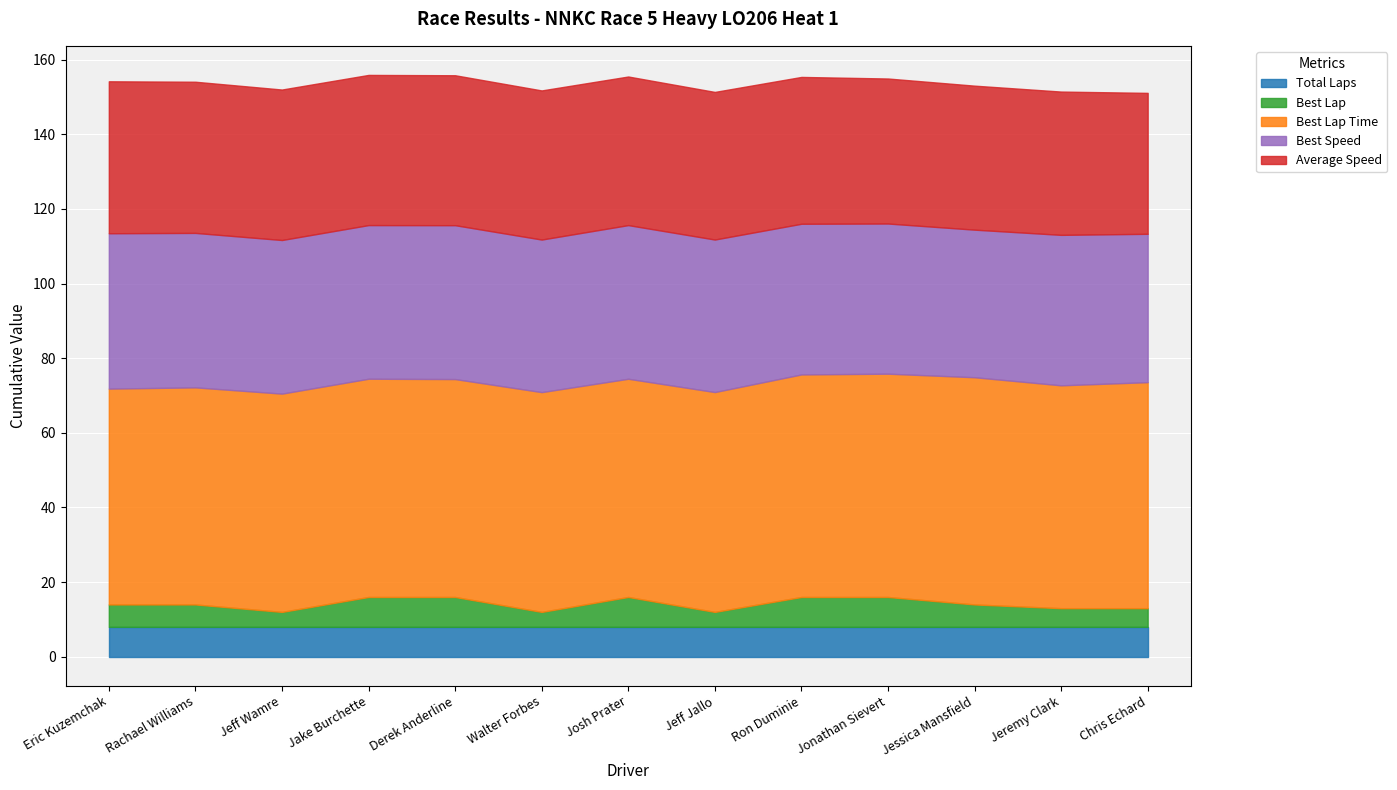

At Josh Prater, list the series in order from smallest to largest.

Total Laps, Best Lap, Average Speed, Best Speed, Best Lap Time